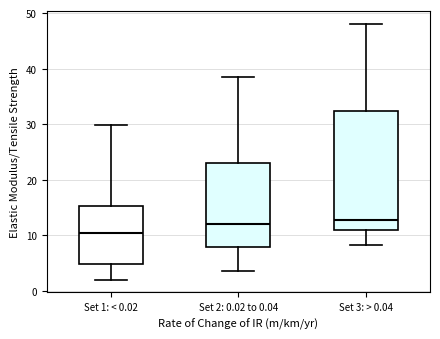

Where does the upper whisker of the box for Set 2: 0.02 to 0.04 end on the y-axis? The values are not printed on the chart, so give them approximately, as read against the axis.

38